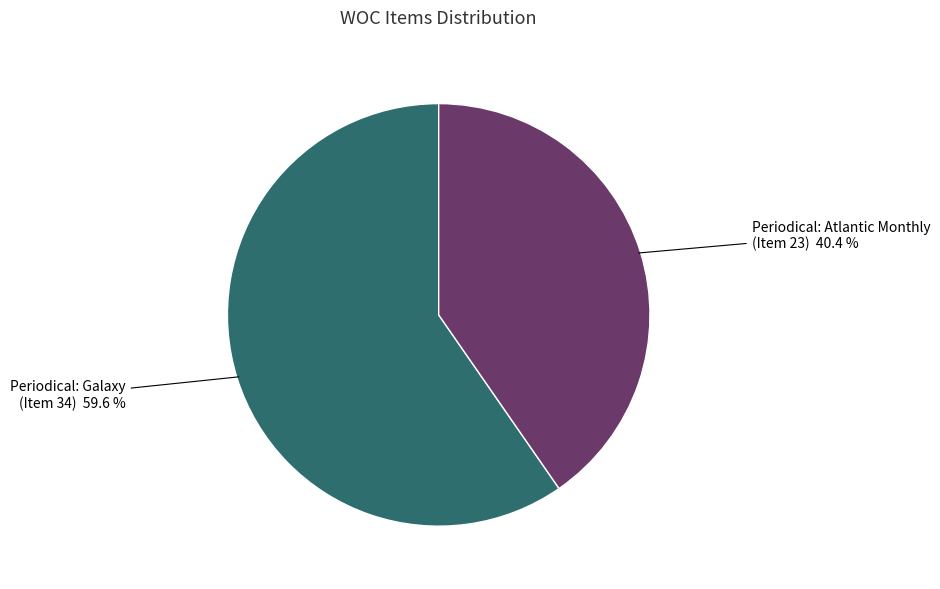

Rank the categories by value from lowest to highest.

Periodical: Atlantic Monthly (Item 23), Periodical: Galaxy (Item 34)